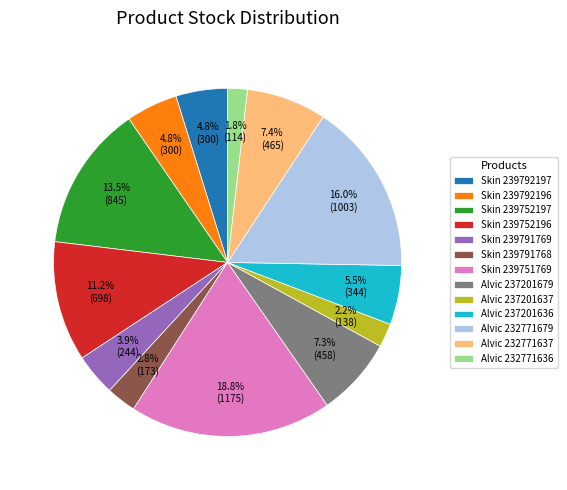

Count the number of slices in the pie.

13